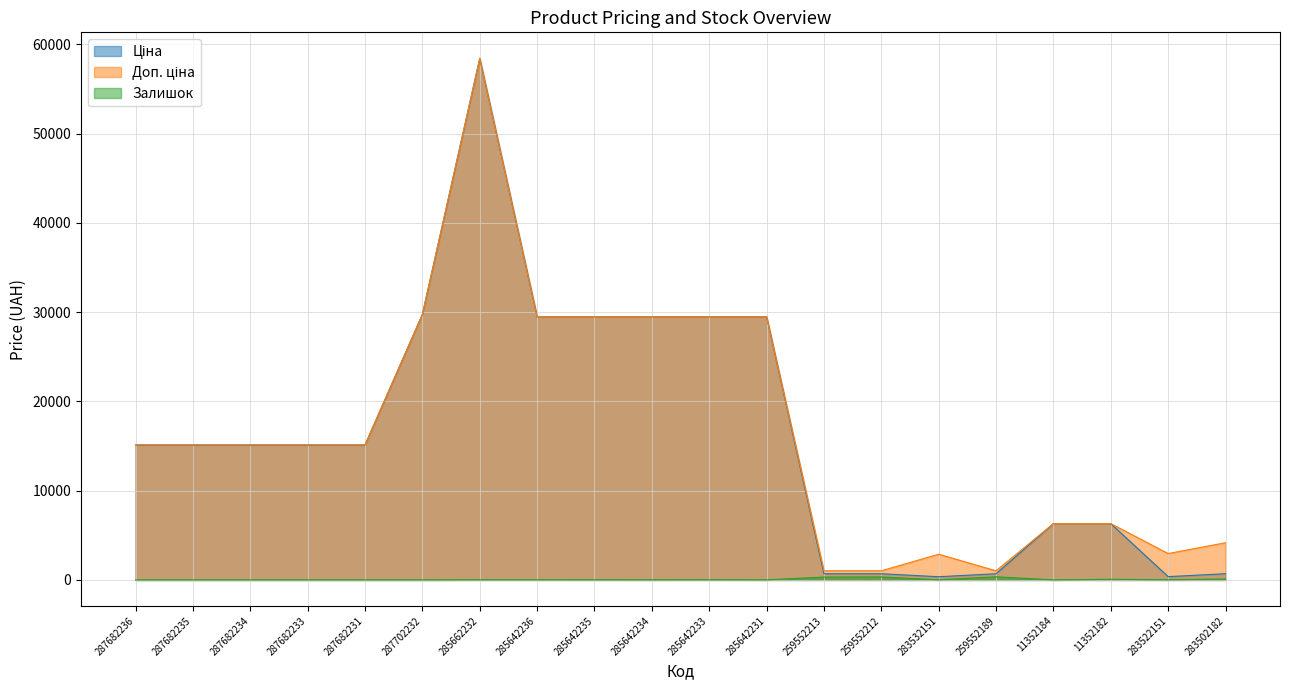

True or false: Залишок and Ціна cross at least once.

False